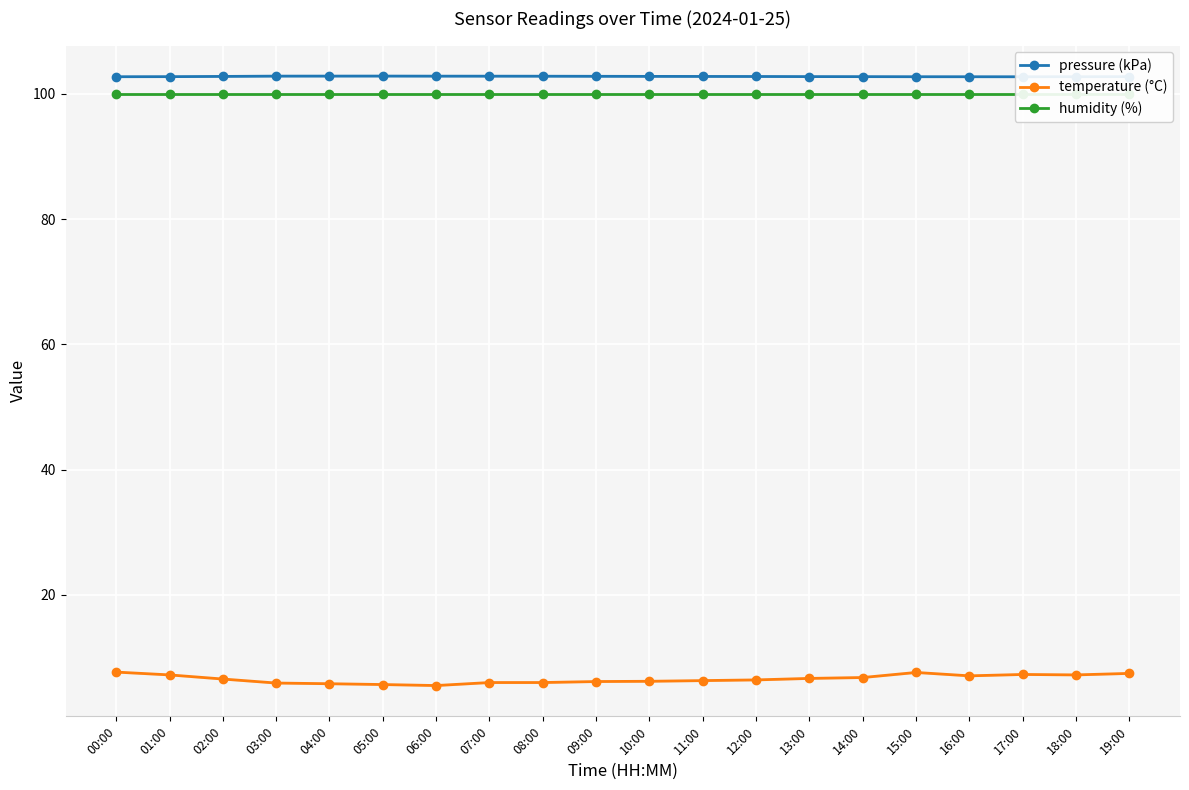

True or false: pressure (kPa) has more than 0 points higher than both neighbors.

True